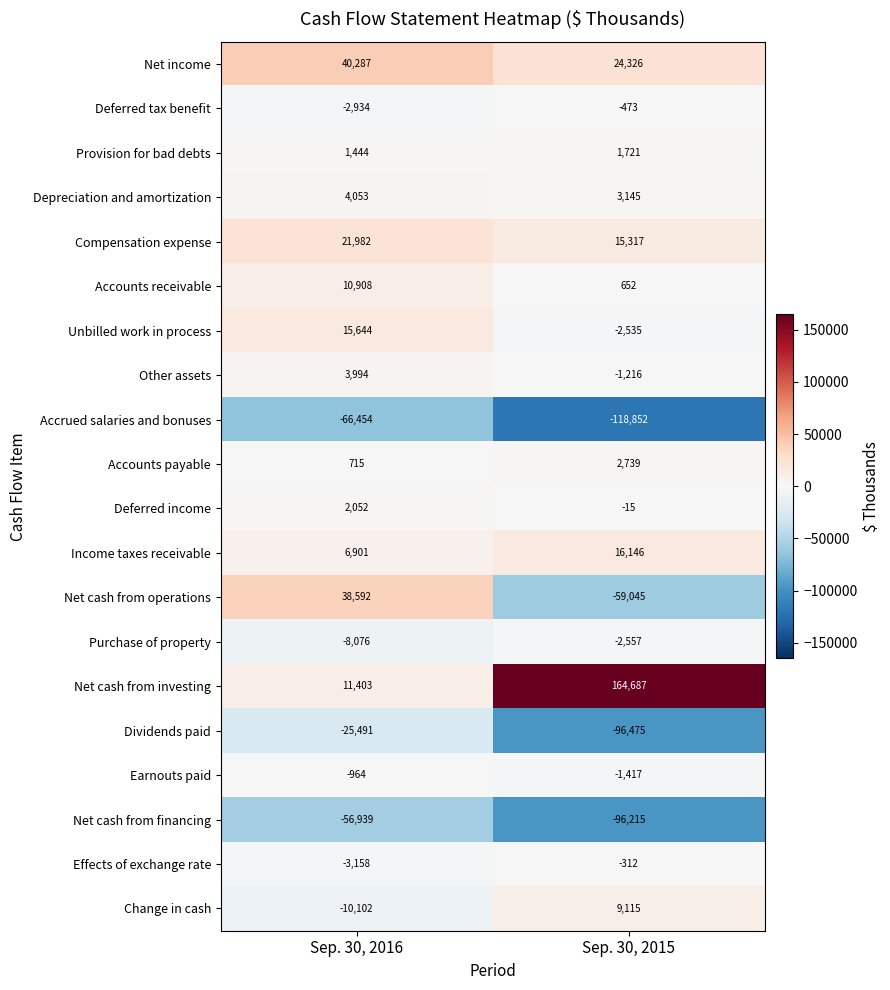

What is the difference between the maximum and minimum values in the Depreciation and amortization series?

908